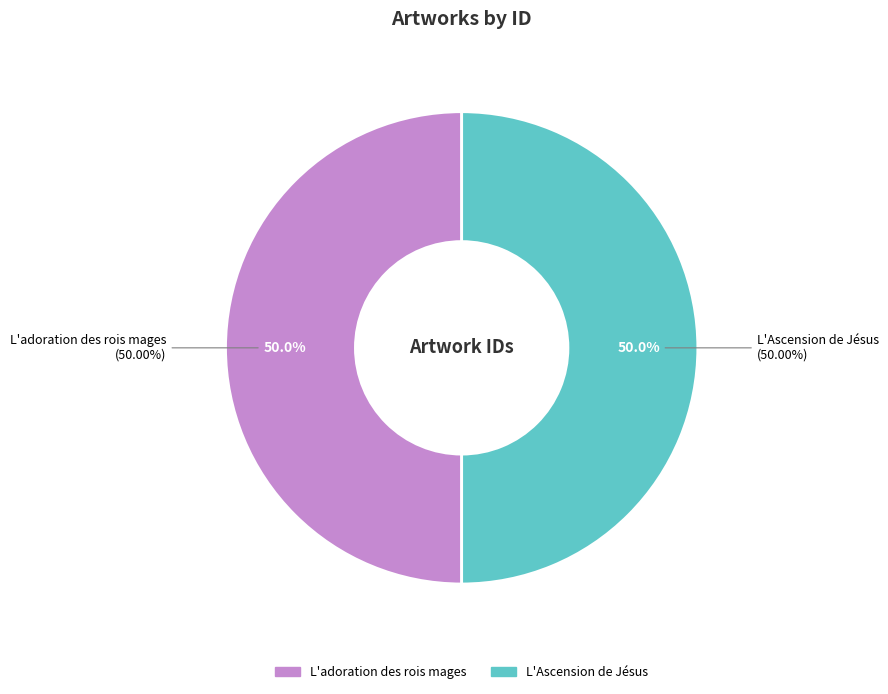

What percentage is the L'Ascension de Jésus slice, to the nearest percent?

50%